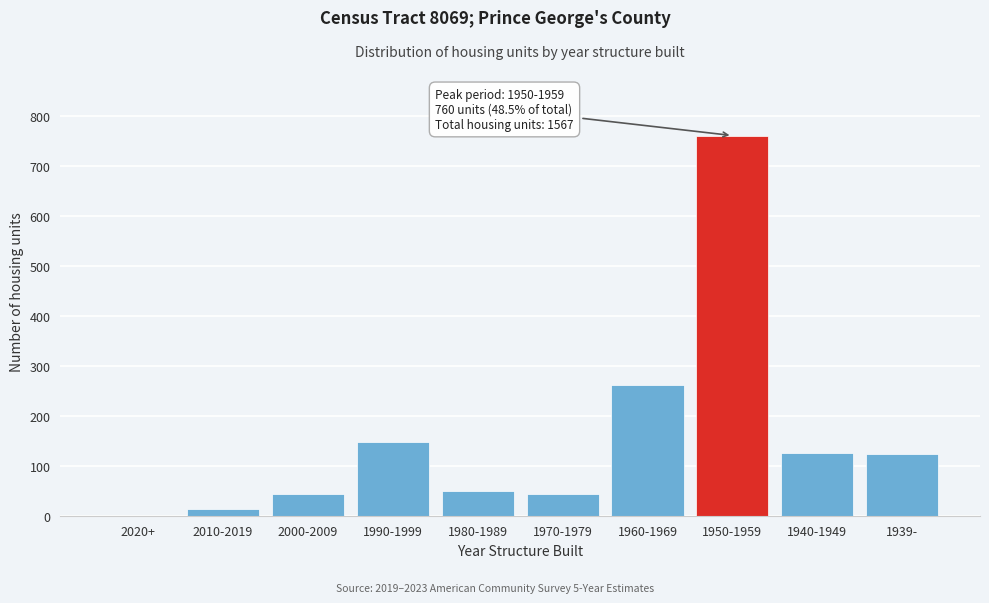

What is the change in value from 2020+ to 2000-2009?

+43